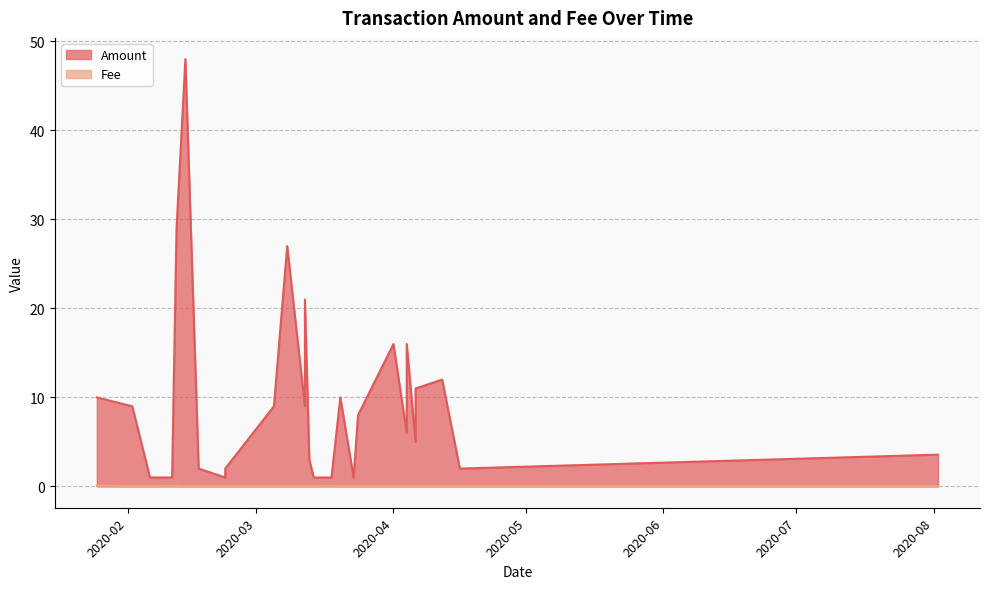

Which label corresponds to the smallest value in the chart?

2020-04-04